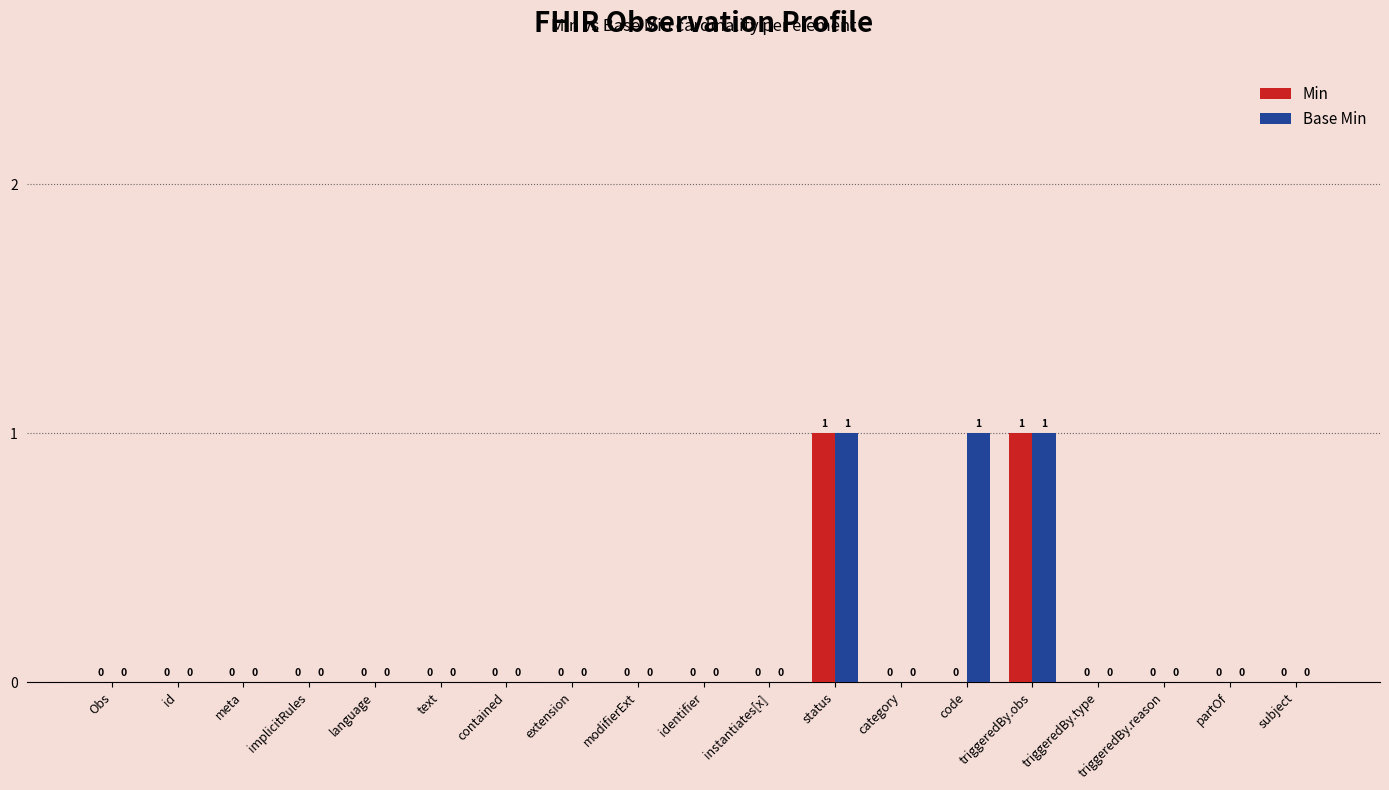

Reading left to right, list all the values displayed in this chart.

Min: Obs=0	id=0	meta=0	implicitRules=0	language=0	text=0	contained=0	extension=0	modifierExt=0	identifier=0	instantiates[x]=0	status=1	category=0	code=0	triggeredBy.obs=1	triggeredBy.type=0	triggeredBy.reason=0	partOf=0	subject=0
Base Min: Obs=0	id=0	meta=0	implicitRules=0	language=0	text=0	contained=0	extension=0	modifierExt=0	identifier=0	instantiates[x]=0	status=1	category=0	code=1	triggeredBy.obs=1	triggeredBy.type=0	triggeredBy.reason=0	partOf=0	subject=0